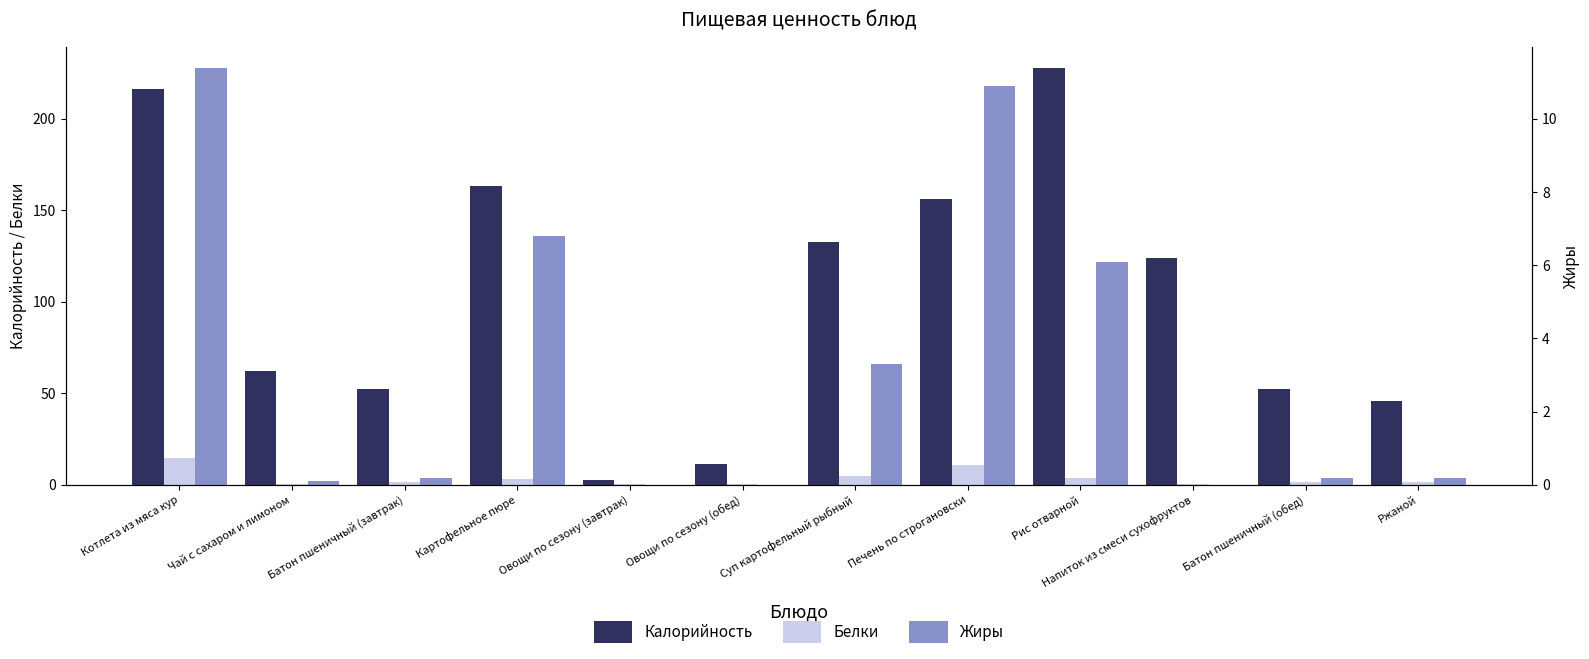

What is the spread (max minus min) of values at Котлета из мяса кур?

204.6